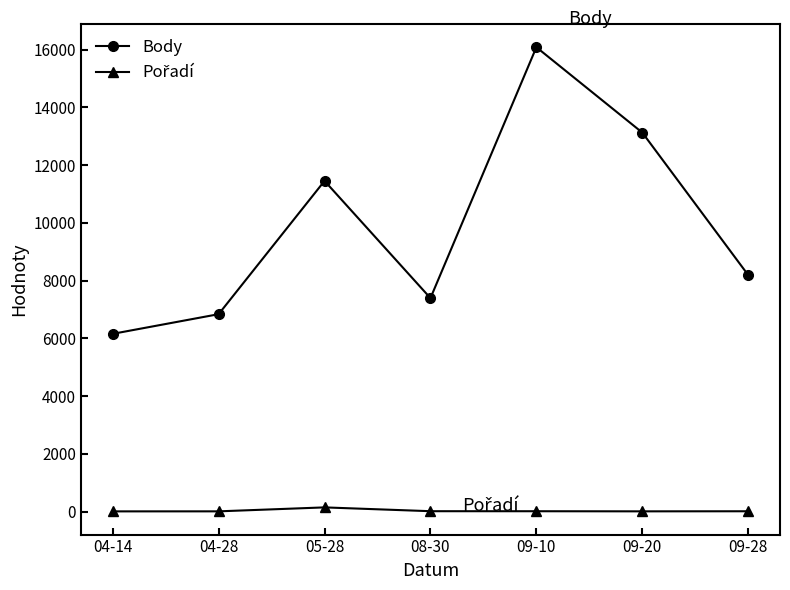

Which series has the widest spread of values?

Body